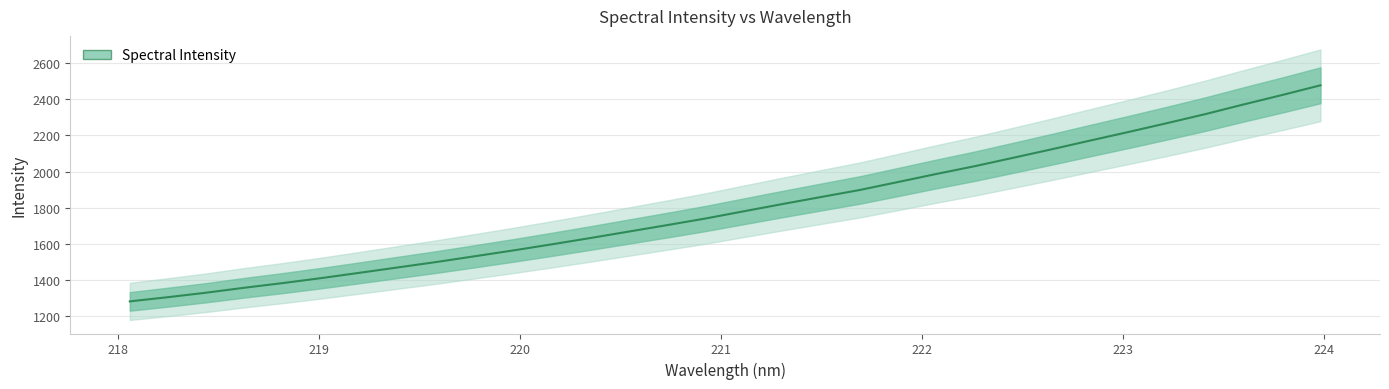

Is it true that the value at 222.8355 is 605.3?

False